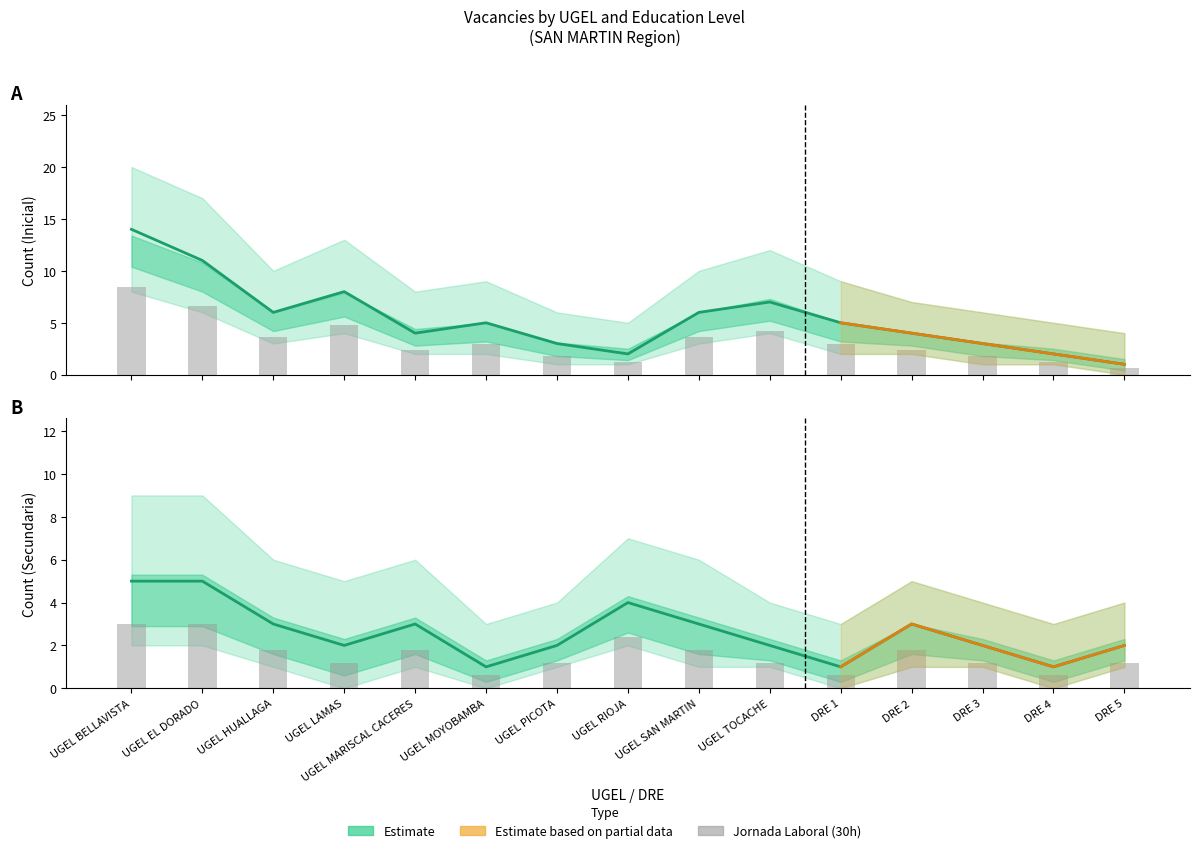

Is it true that Secundaria equals 4.0 at UGEL RIOJA?

True